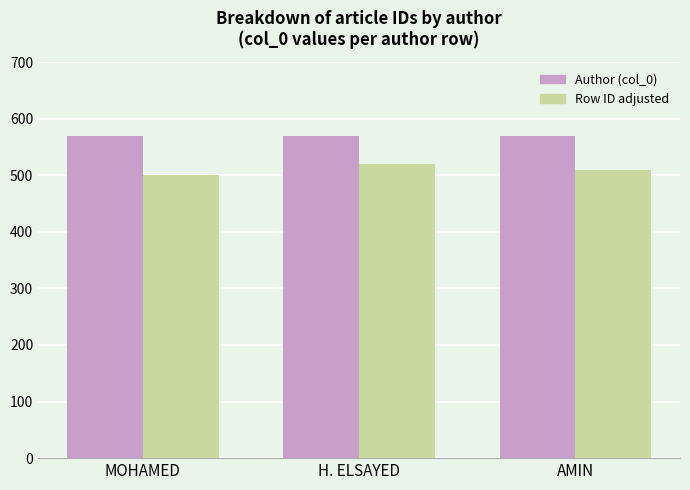

At which label does Row ID adjusted first exceed 510?

H. ELSAYED